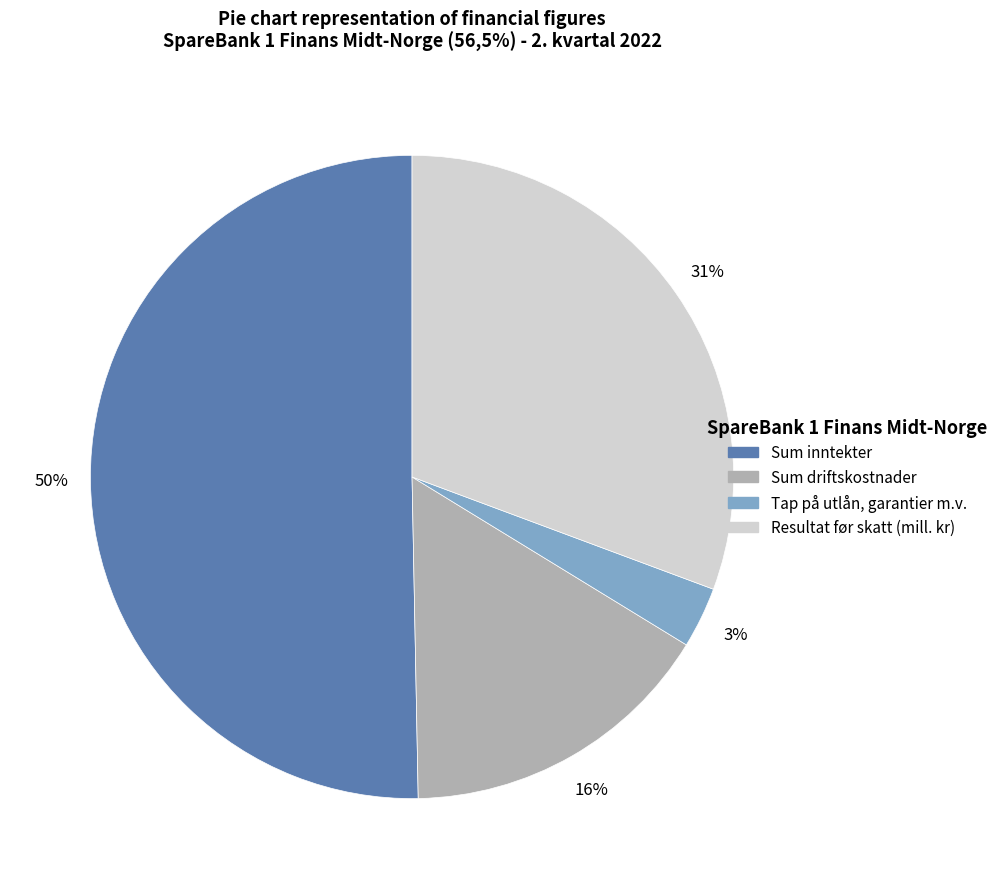

Which has a higher value, Resultat før skatt (mill. kr) or Sum driftskostnader?

Resultat før skatt (mill. kr)